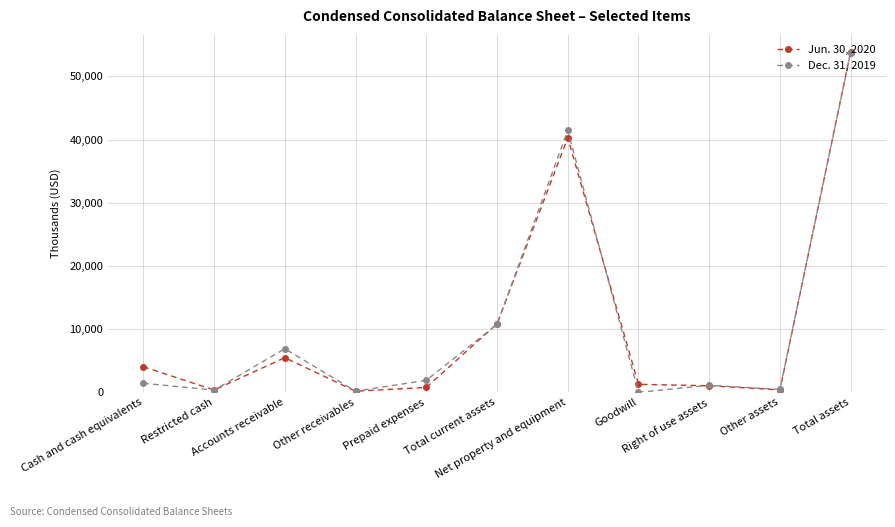

Between Other receivables and Goodwill, which series saw the biggest shift?

Jun. 30, 2020